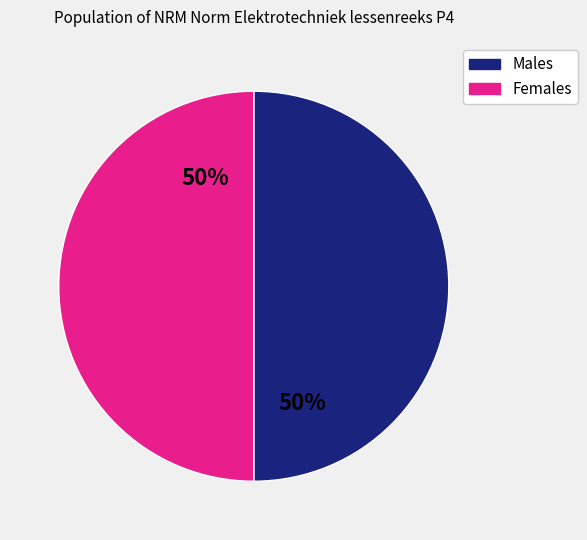

Combined, do Females and Males account for over 50%?

Yes